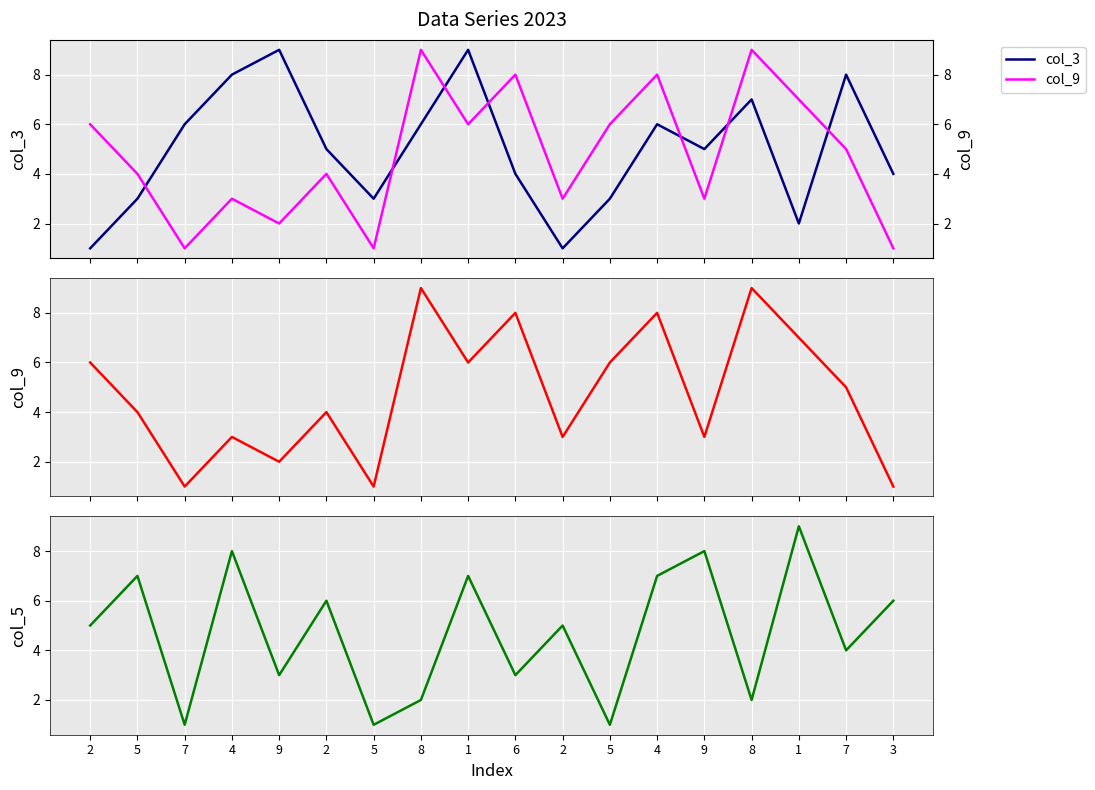

Where do col_5 and col_9 first cross each other?

2 and 5